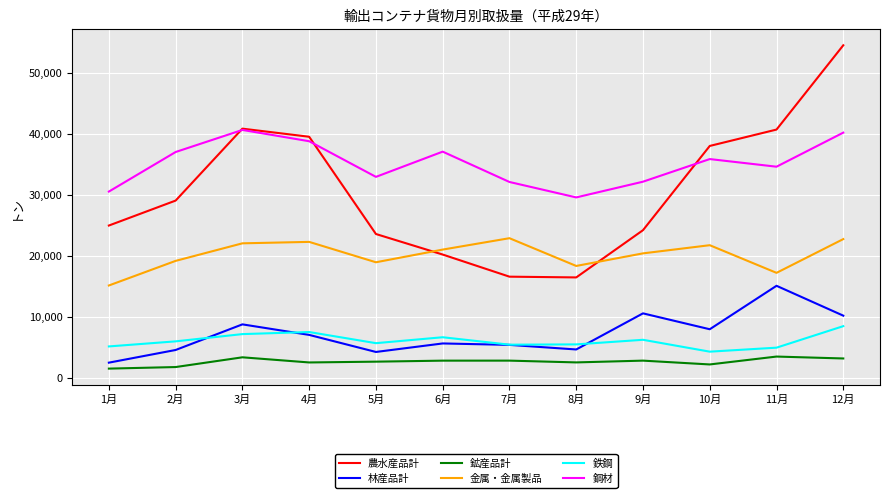

What is the maximum value shown in the chart?

54511